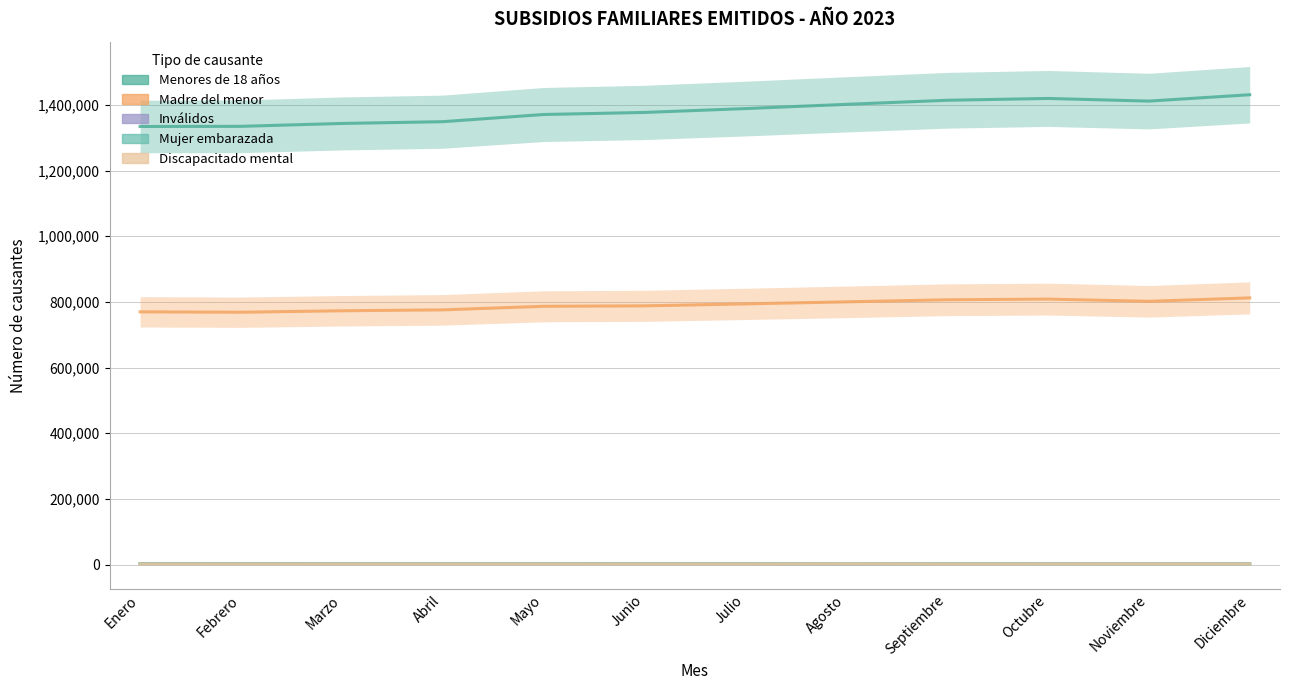

Which category has the highest value across all series?

Diciembre